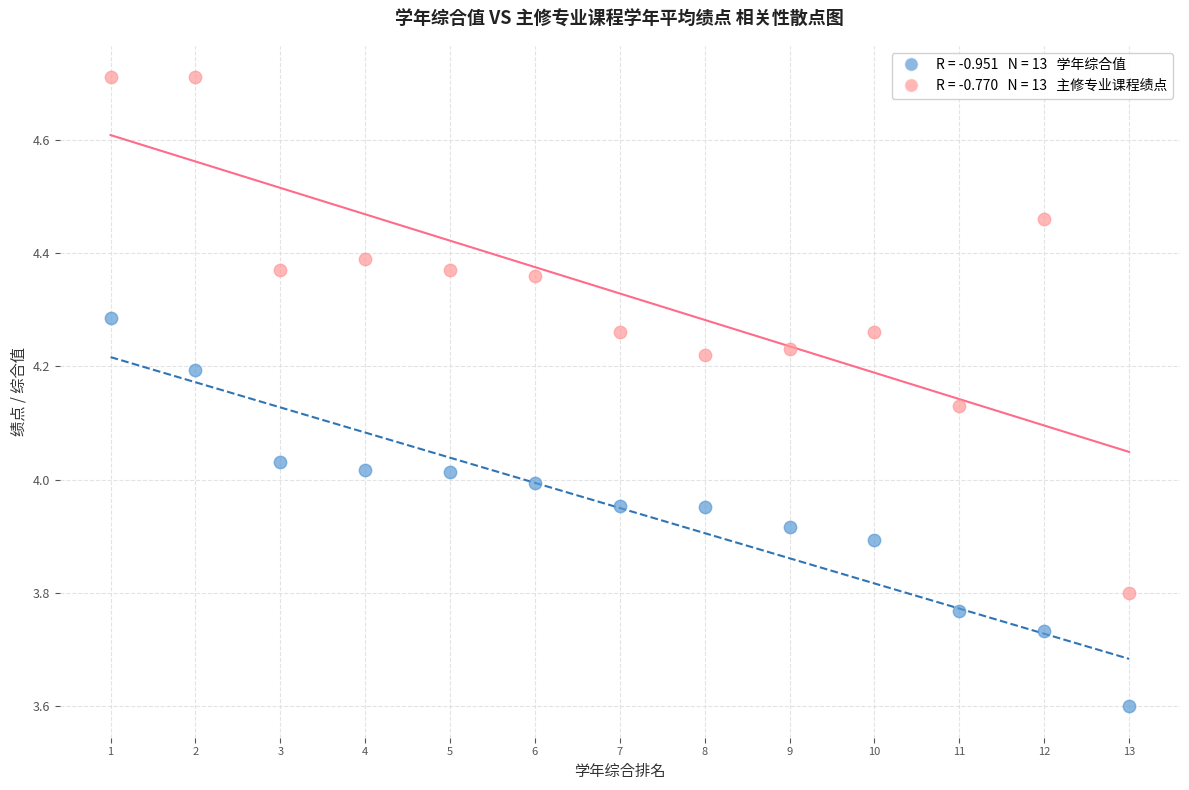

Across all data points, what is the range of X values (max minus min)?

12.0